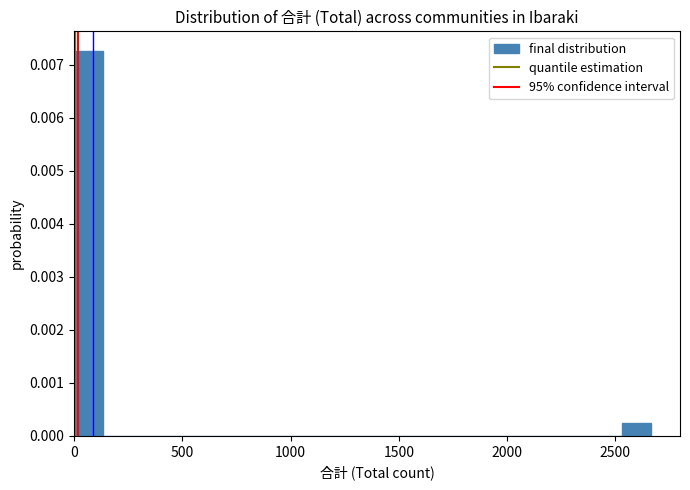

Around what value on the x-axis is the tallest bar? Give the approximate position of its centre, as read against the axis.

50